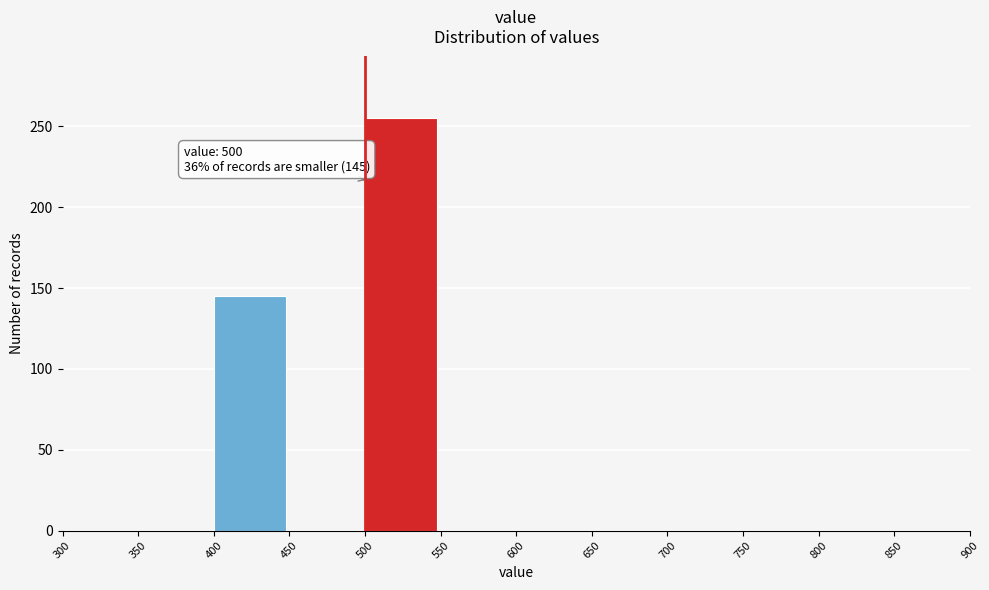

Over which range of the x-axis is the bar tallest?

500 to 550